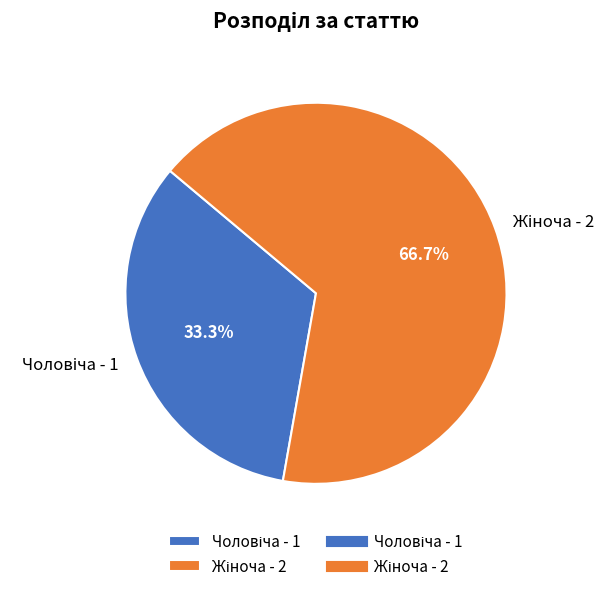

Is there any slice that represents more than half of the pie?

Yes